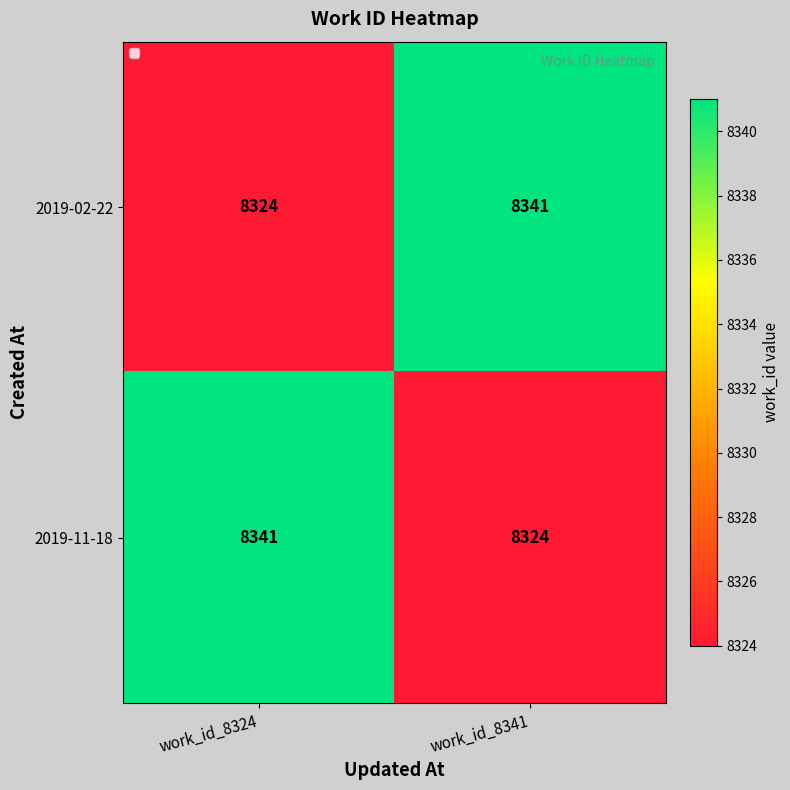

What is the spread (max minus min) of values at work_id_8324?

17